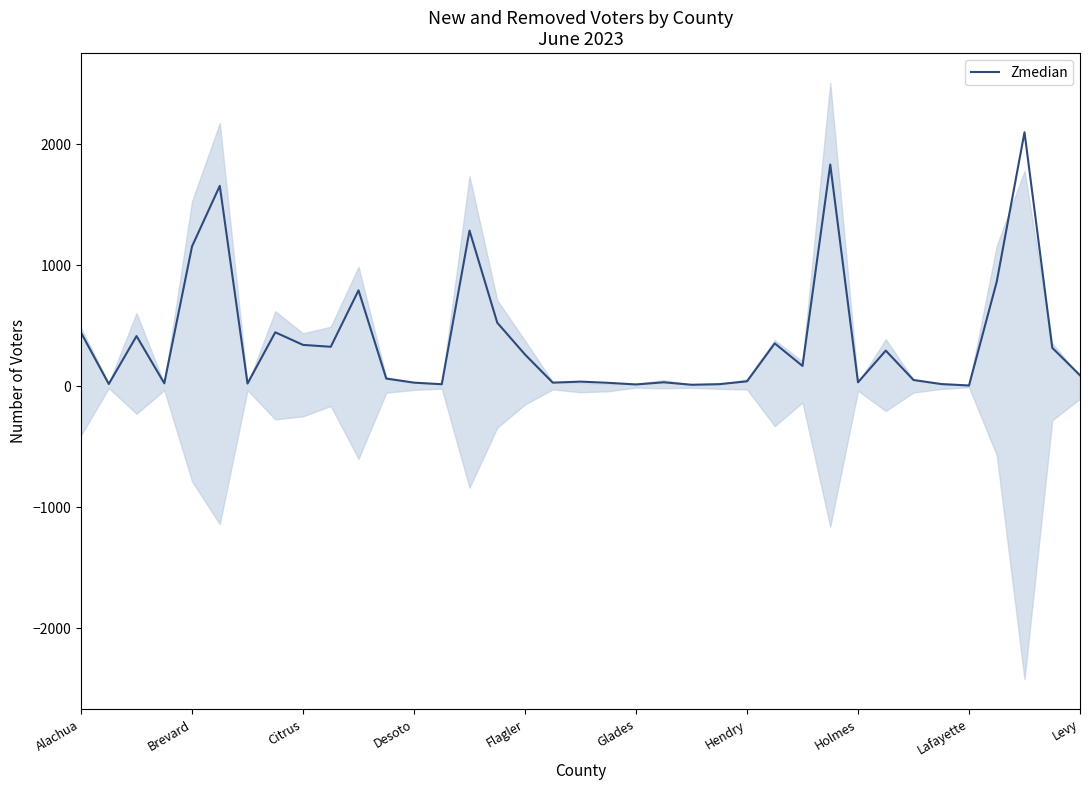

How many lines are shown in the chart?

1